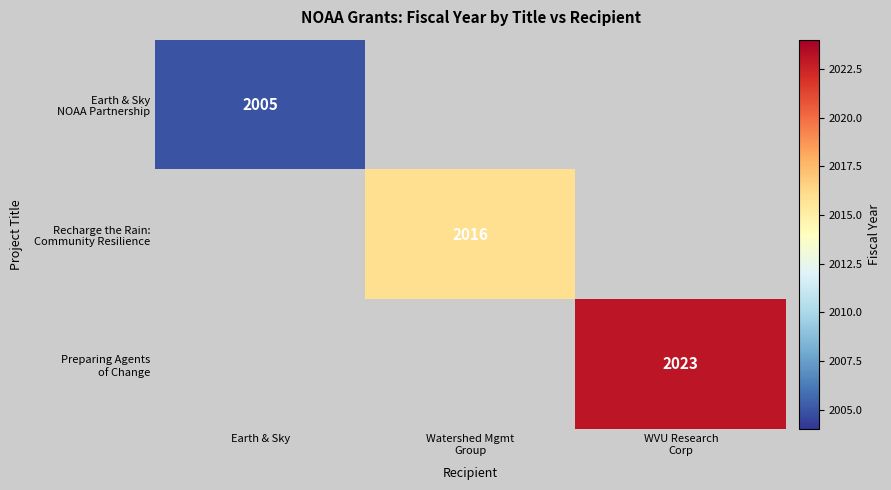

Which label corresponds to the smallest value in the chart?

Earth & Sky